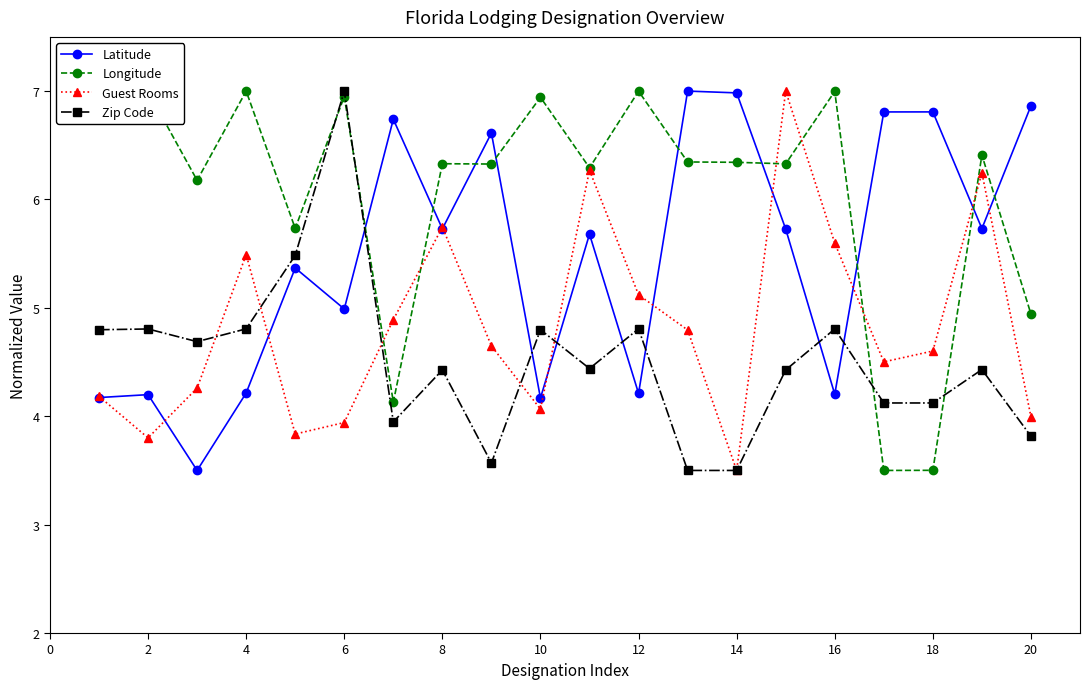

After their last crossing, which series has the higher values: Guest Rooms or Longitude?

Longitude